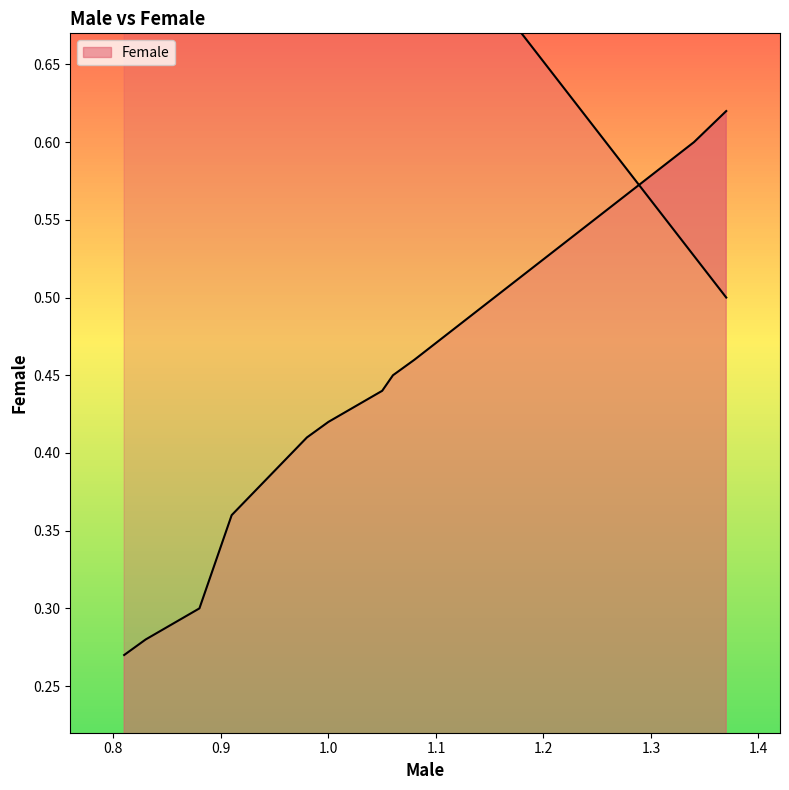

Which series ends up on top after the final intersection of Female and Male?

Female